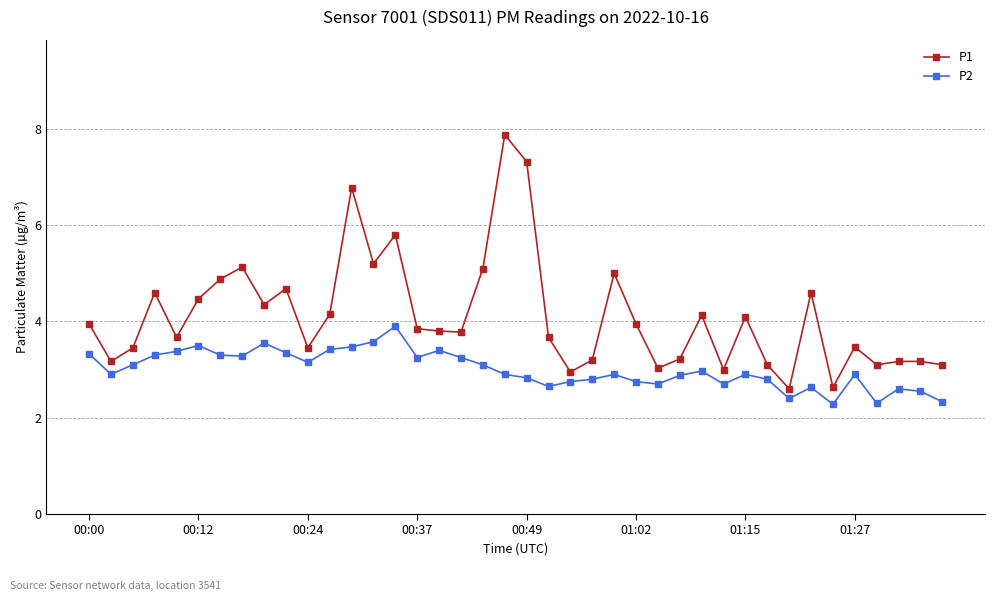

What is the value of the P2 point at the 7th from the left?

3.3